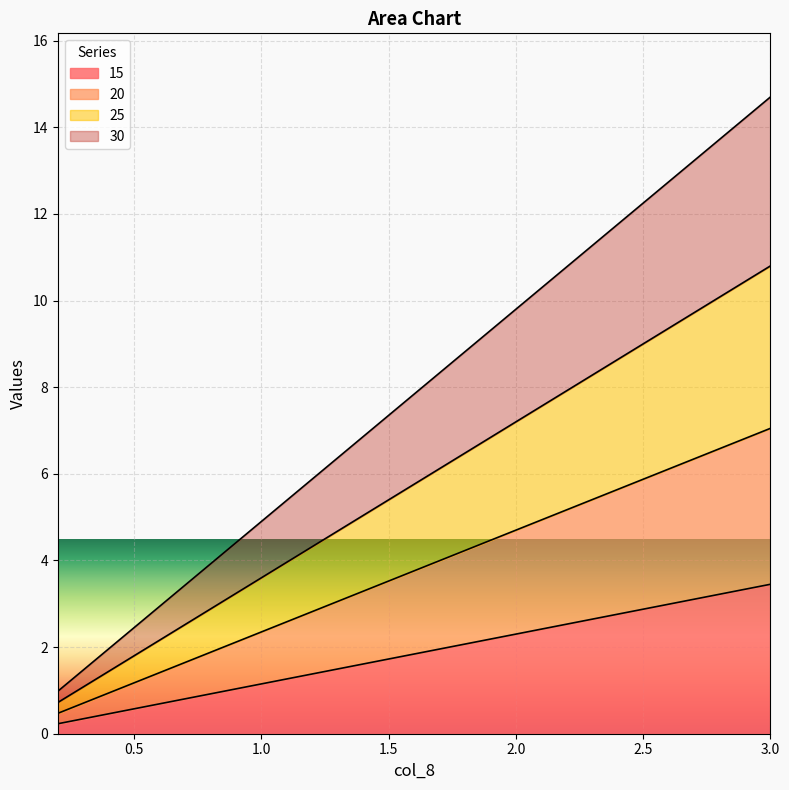

True or false: 30 has more than 2 points higher than both neighbors.

False